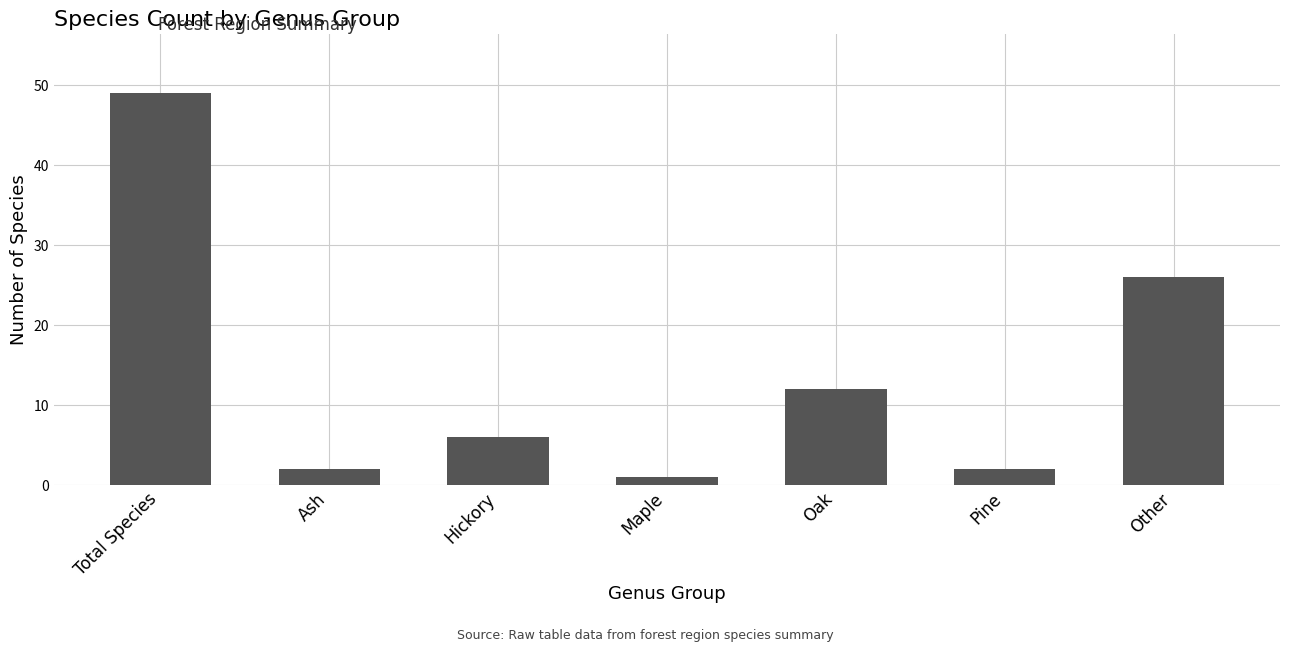

Read the value at Total Species.

49